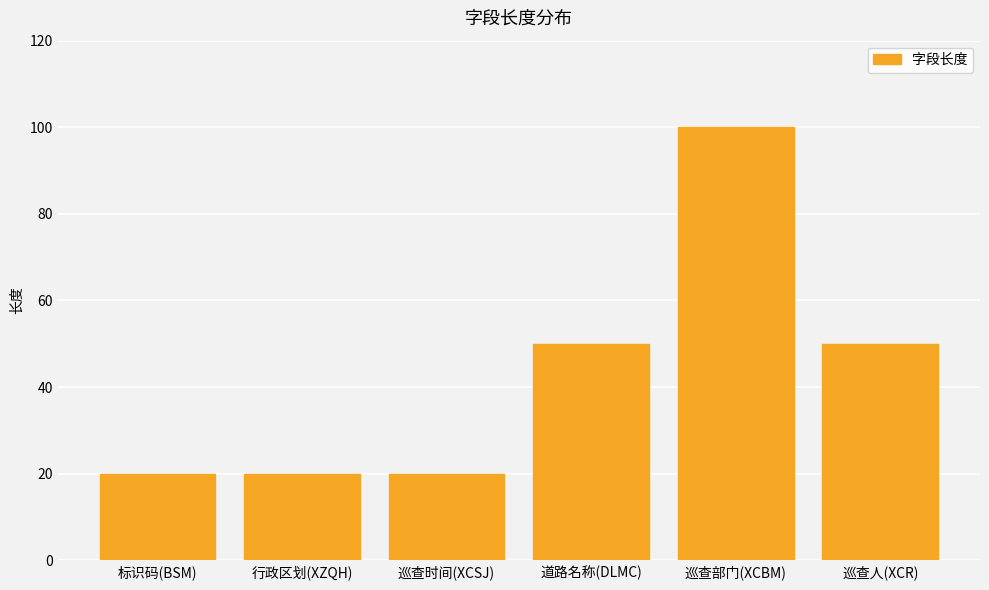

Approximately how many times larger is the value at 巡查时间(XCSJ) compared to 行政区划(XZQH)?

1.0